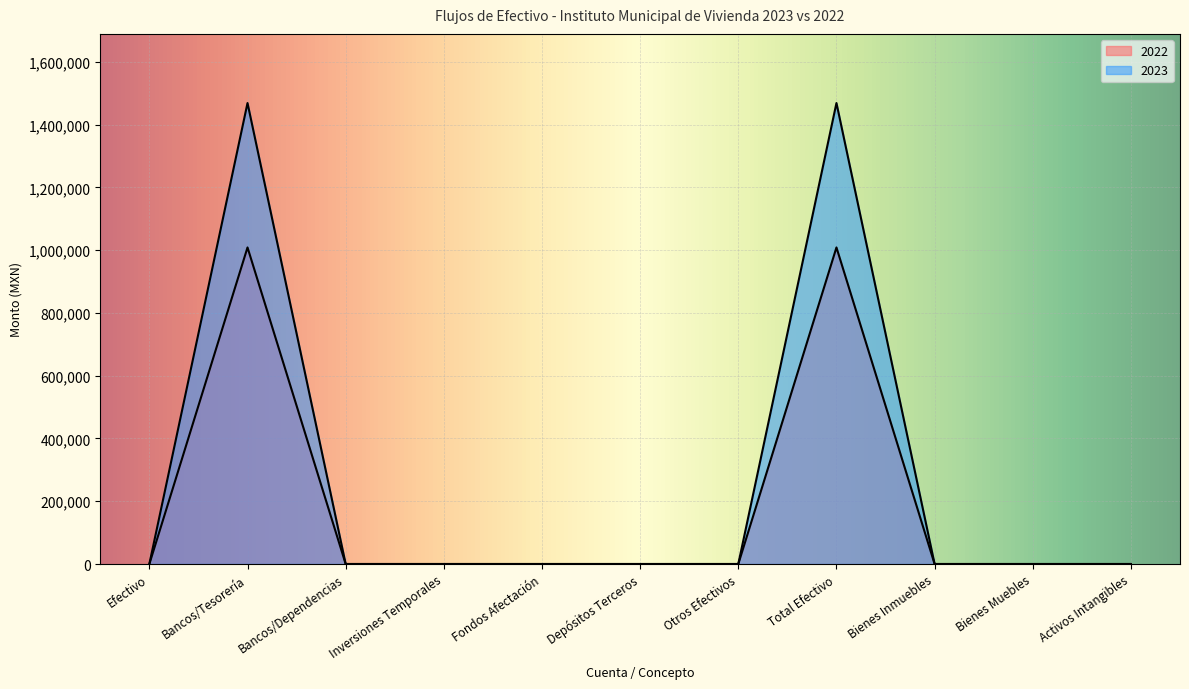

What position from the right is Bienes Inmuebles?

3